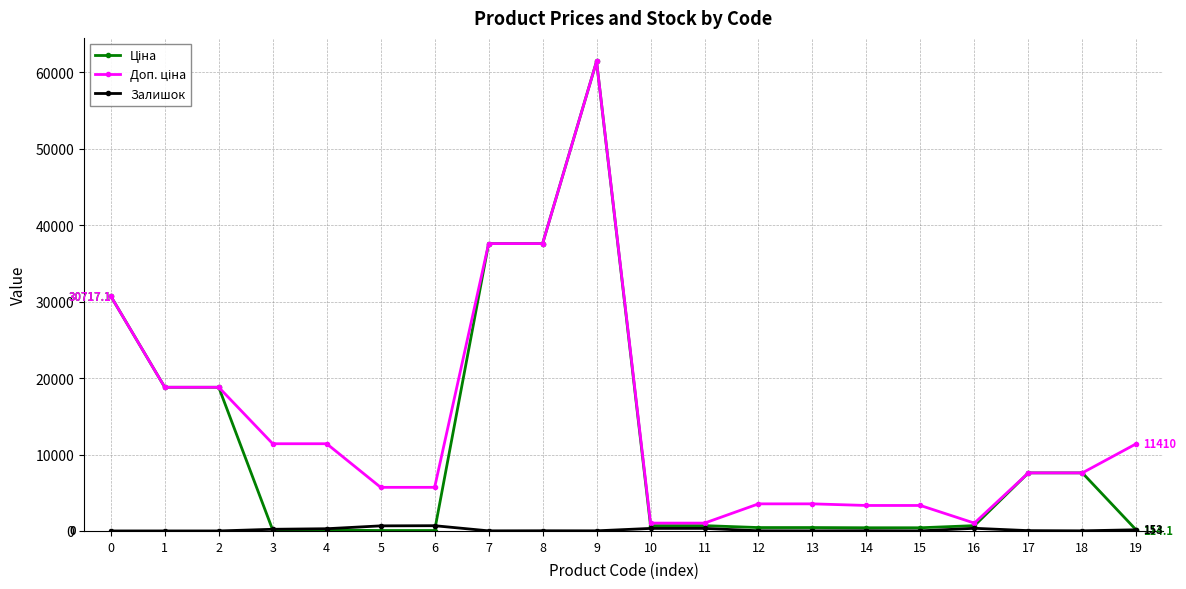

What is the value of the Залишок point at the 13th from the left?

22.0